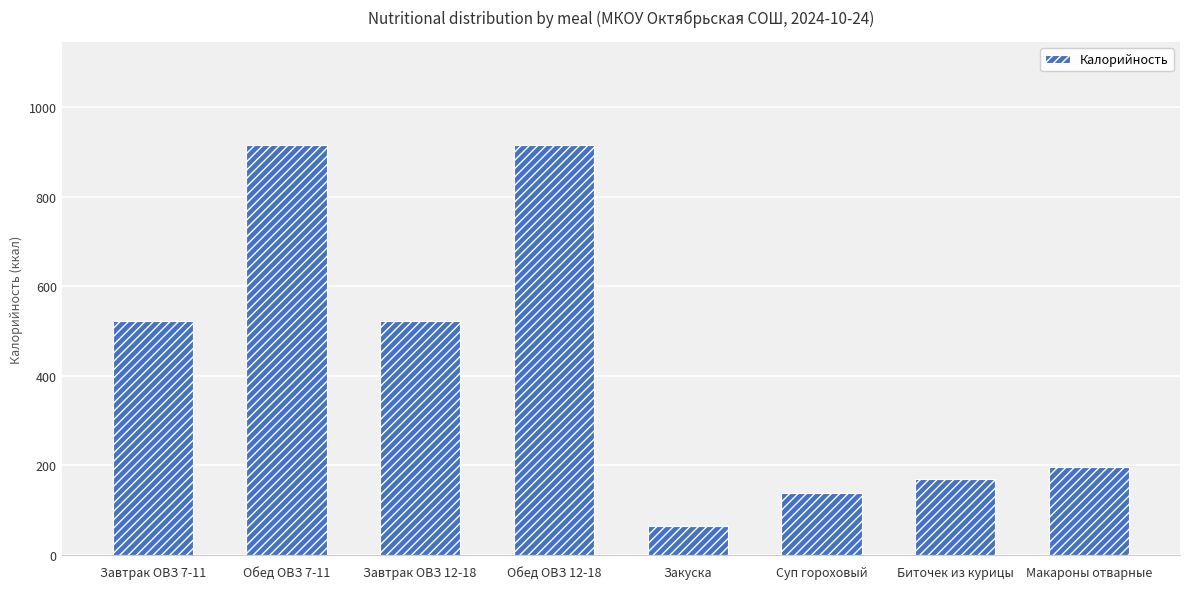

What is the difference between the maximum and second lowest values?

777.4